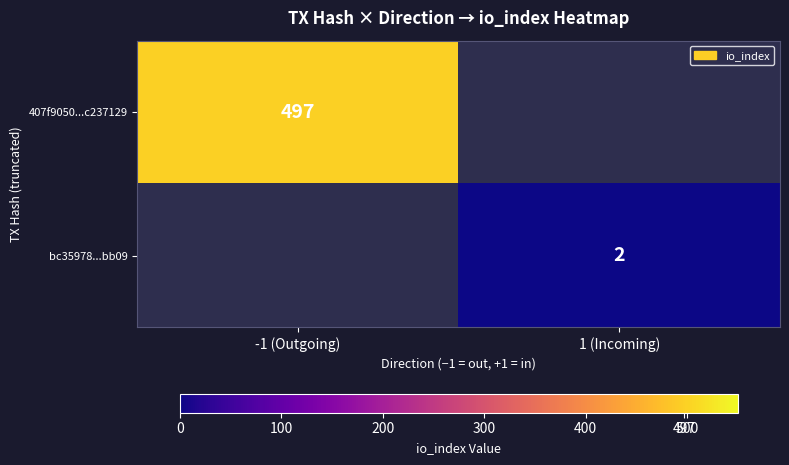

Which label corresponds to the largest value in the chart?

-1 (Outgoing)